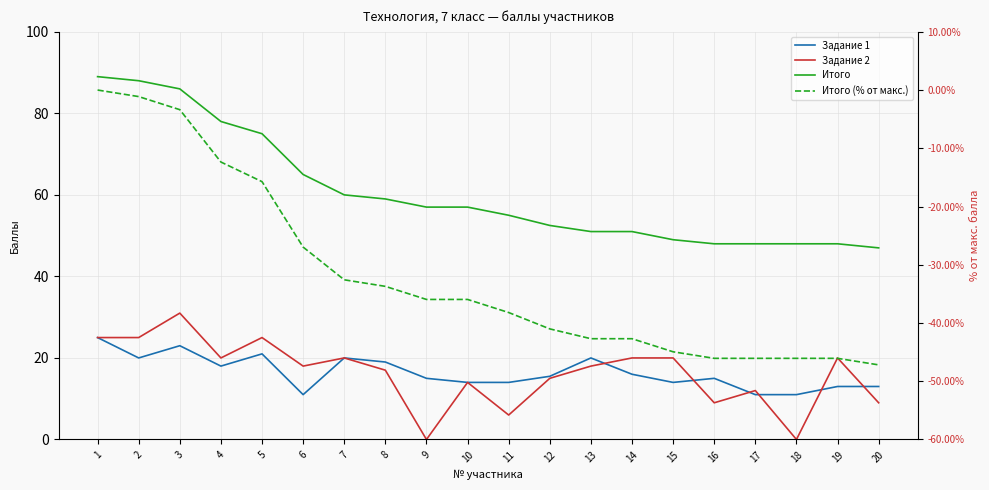

True or false: Итого (% от макс.) and Задание 2 cross at least once.

False